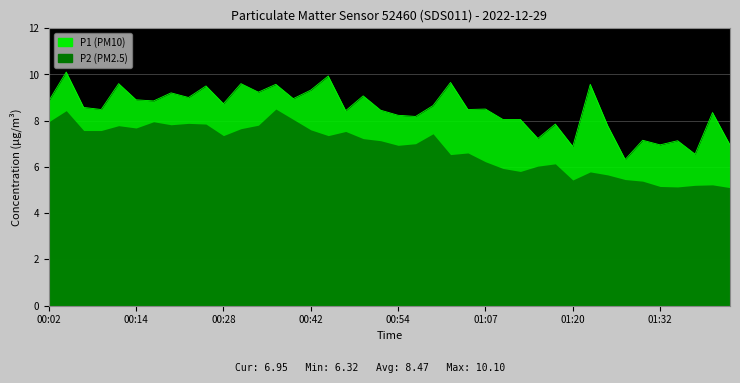

Is it true that the value at 01:02 is 9.7?

True